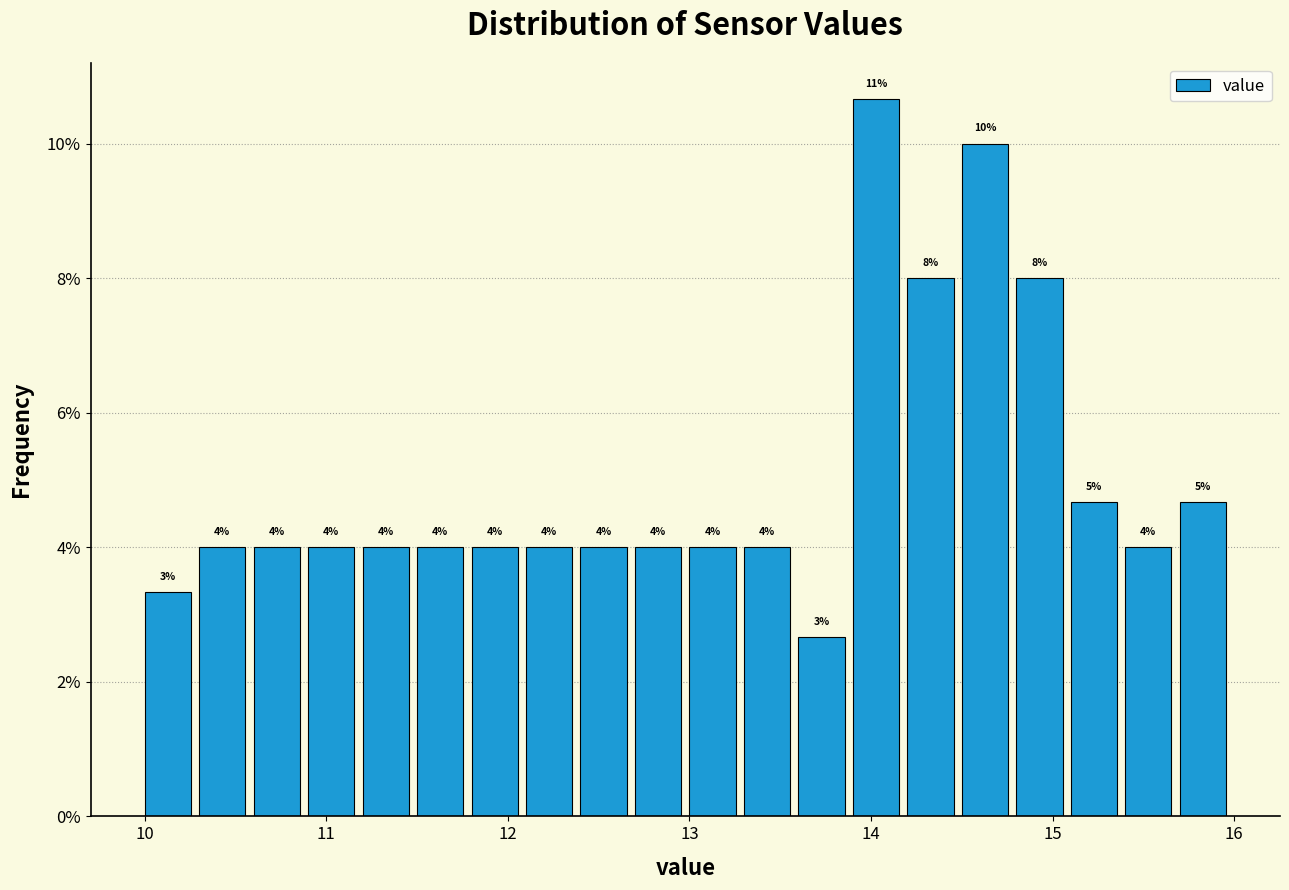

Around what value on the x-axis is the tallest bar? Give the approximate position of its centre, as read against the axis.

14.0